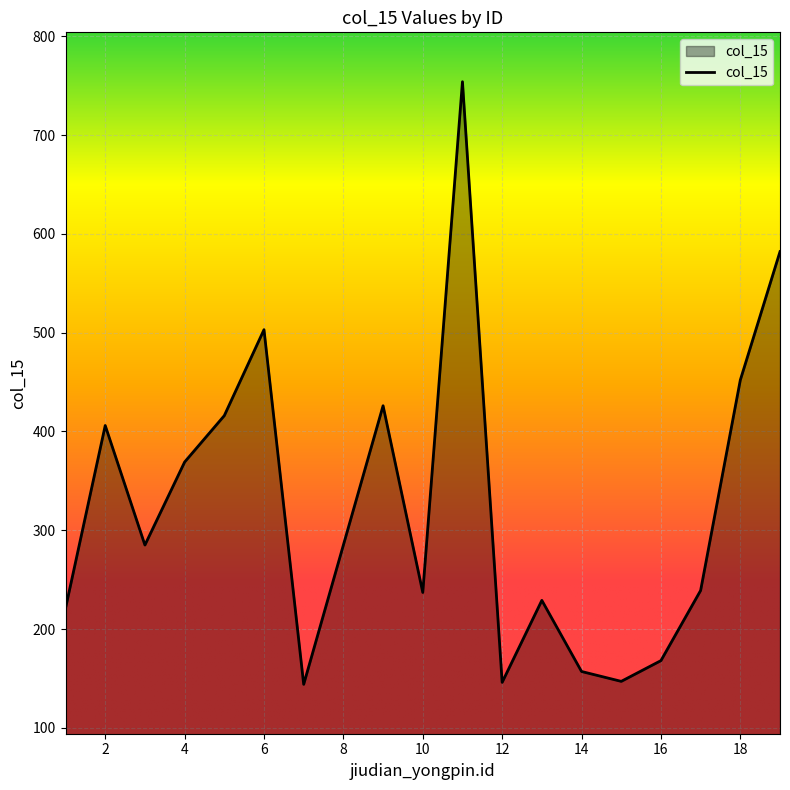

What is the greatest value displayed?

754